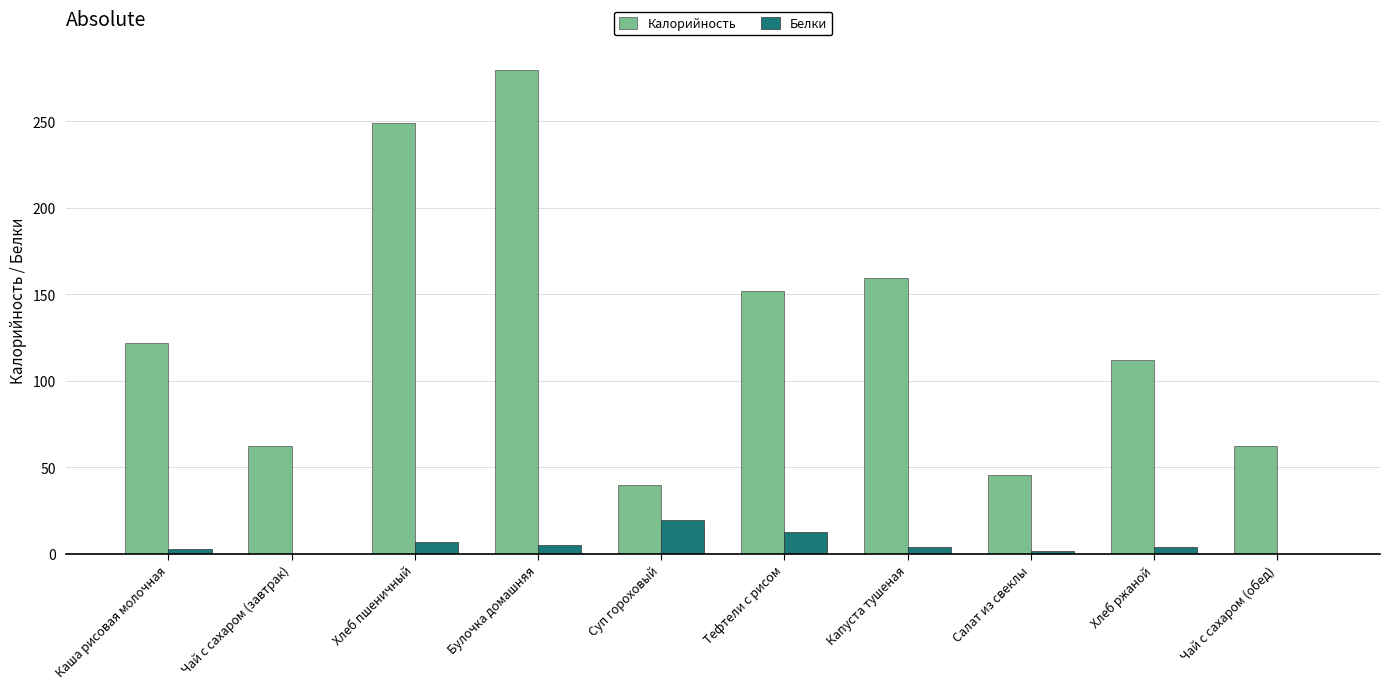

Which series changed the most between Капуста тушеная and Хлеб ржаной?

Калорийность